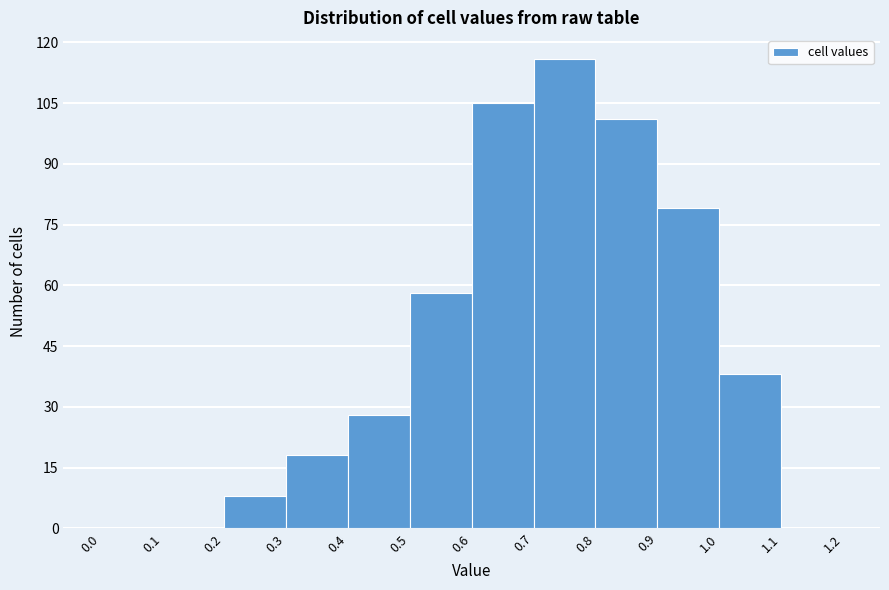

What is the height of the bar covering 1.0 to 1.1 on the x-axis? The values are not printed on the chart, so give them approximately, as read against the axis.

38